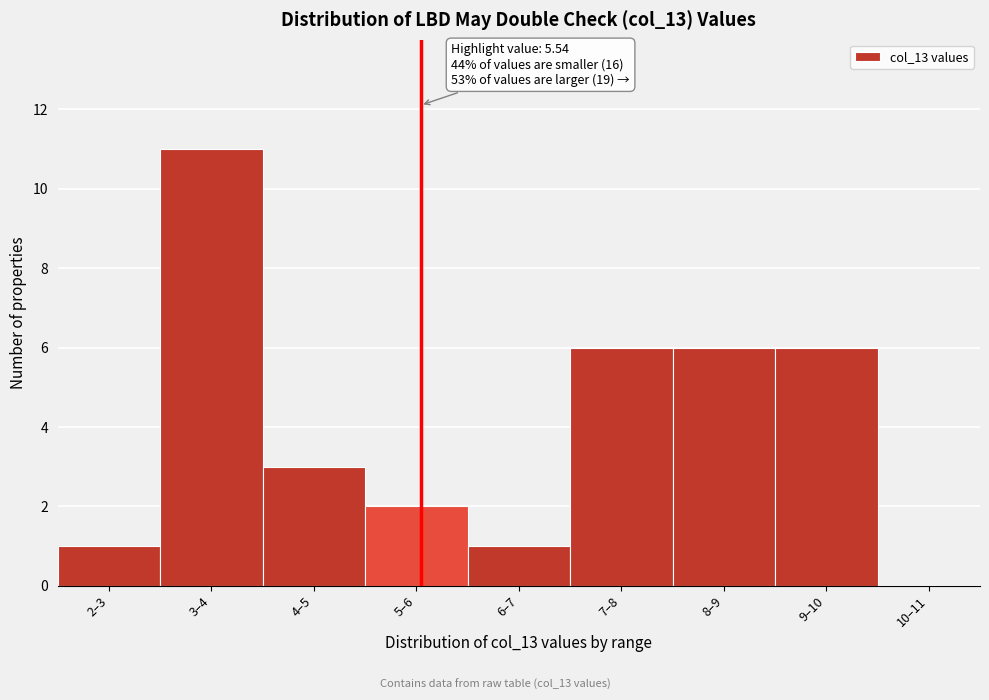

Reading left to right, what are all the values shown in this chart?

2–3=1	3–4=11	4–5=3	5–6=2	6–7=1	7–8=6	8–9=6	9–10=6	10–11=0